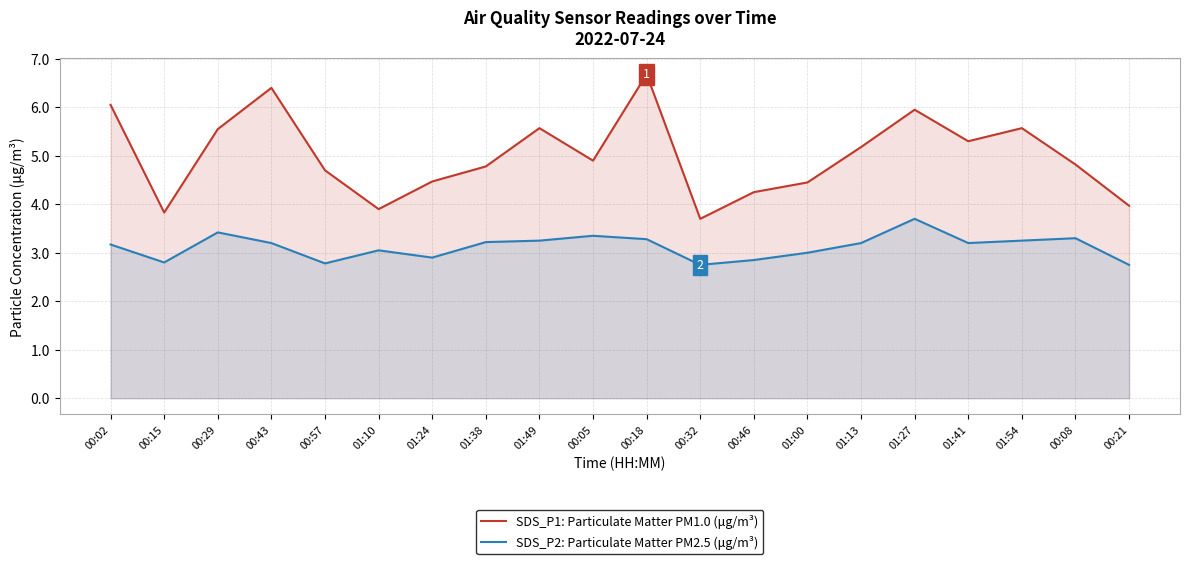

What is the label of the 17th point from the left?

01:41